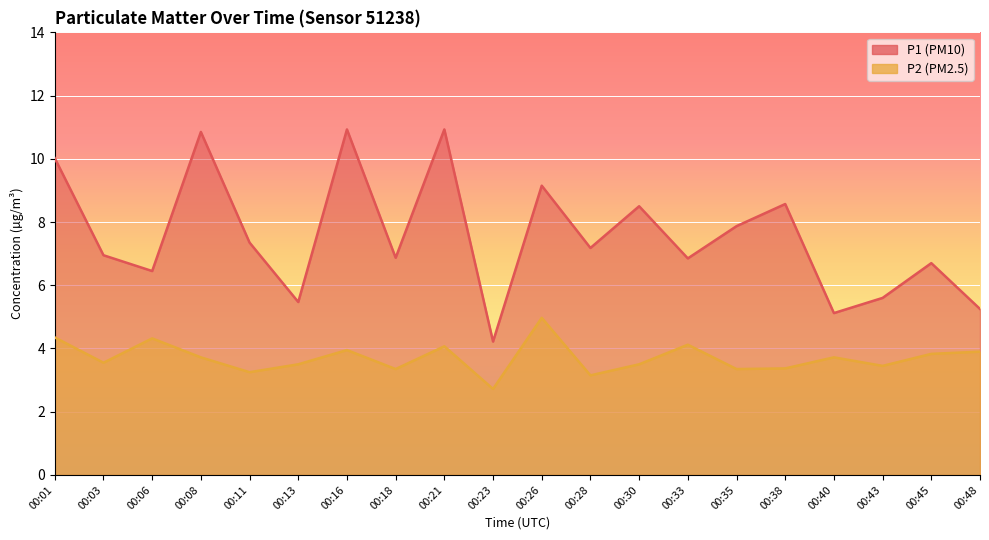

In P1, how many points are higher than both neighbors (excluding endpoints)?

7